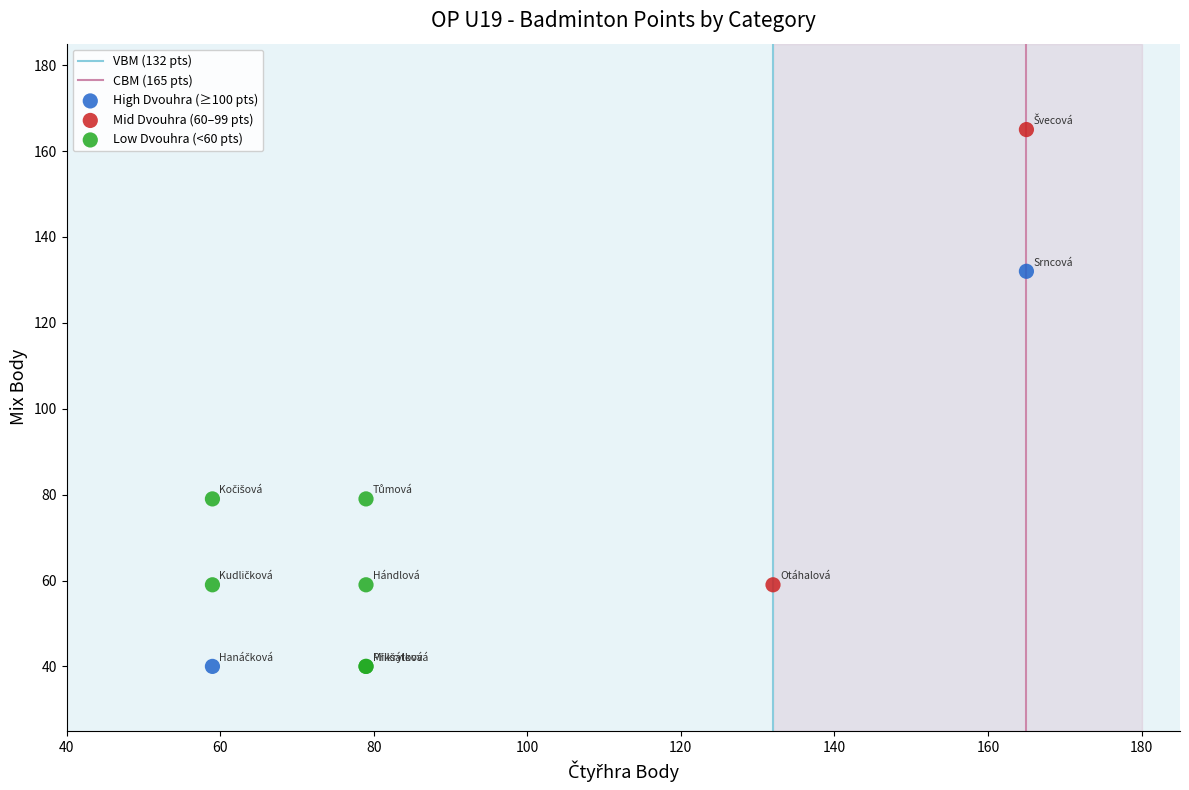

Which series reaches the maximum Y coordinate?

Mid Dvouhra (60–99 pts)